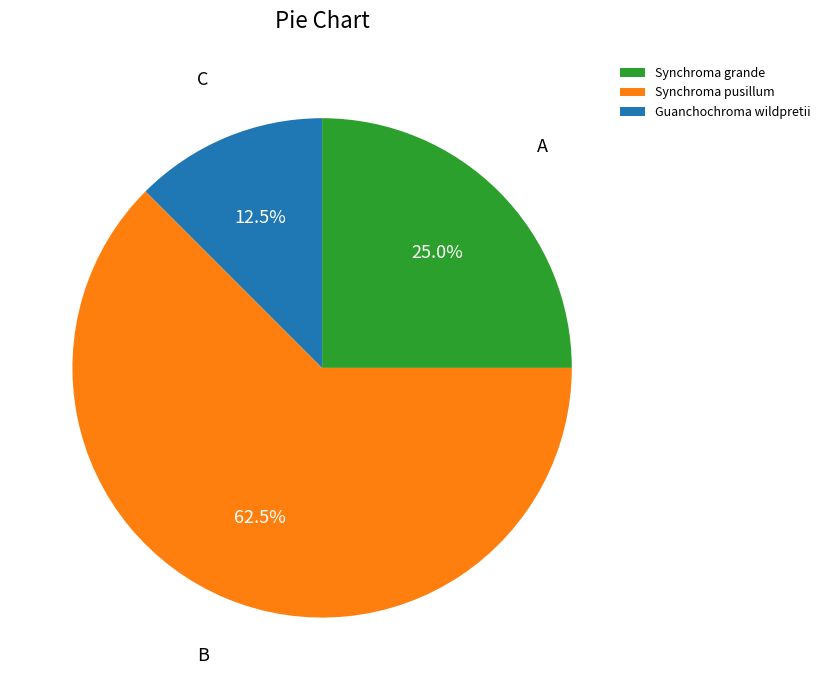

To the nearest percent, what is the average slice percentage?

33%